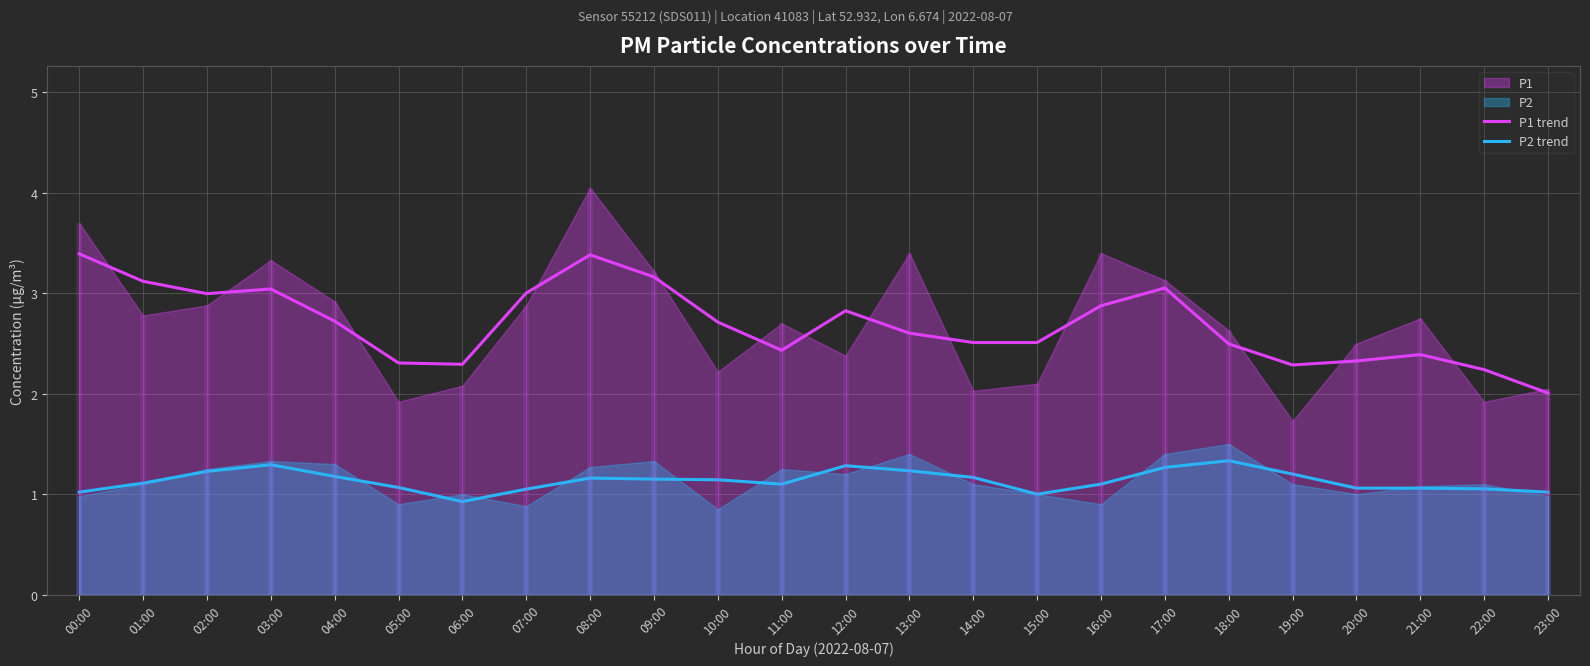

Reading left to right, extract all data points from this chart.

P1 trend: 00:00=3.4	01:00=3.1	02:00=3.0	03:00=3.0	04:00=2.7	05:00=2.3	06:00=2.3	07:00=3.0	08:00=3.4	09:00=3.2	10:00=2.7	11:00=2.4	12:00=2.8	13:00=2.6	14:00=2.5	15:00=2.5	16:00=2.9	17:00=3.1	18:00=2.5	19:00=2.3	20:00=2.3	21:00=2.4	22:00=2.2	23:00=2.0
P2 trend: 00:00=1.0	01:00=1.1	02:00=1.2	03:00=1.3	04:00=1.2	05:00=1.1	06:00=0.9	07:00=1.1	08:00=1.2	09:00=1.2	10:00=1.1	11:00=1.1	12:00=1.3	13:00=1.2	14:00=1.2	15:00=1.0	16:00=1.1	17:00=1.3	18:00=1.3	19:00=1.2	20:00=1.1	21:00=1.1	22:00=1.1	23:00=1.0